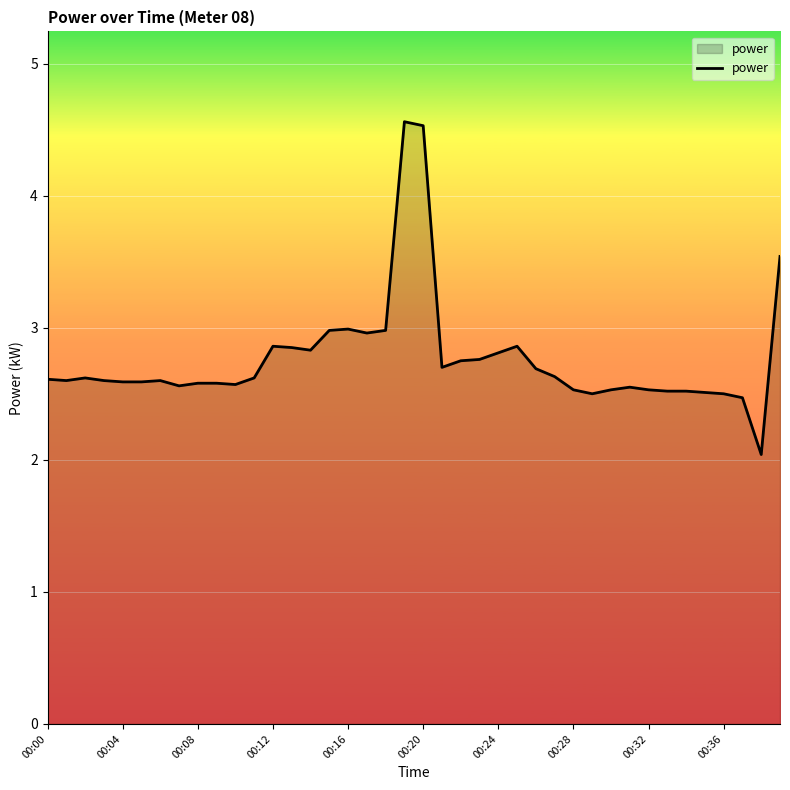

What is the smallest value displayed?

2.0